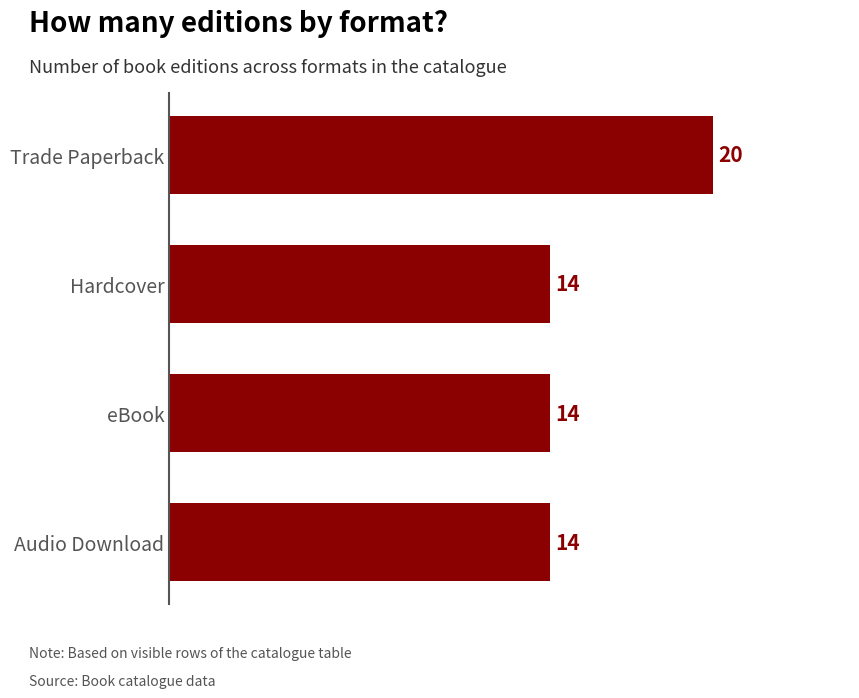

How many bars are there in total?

4